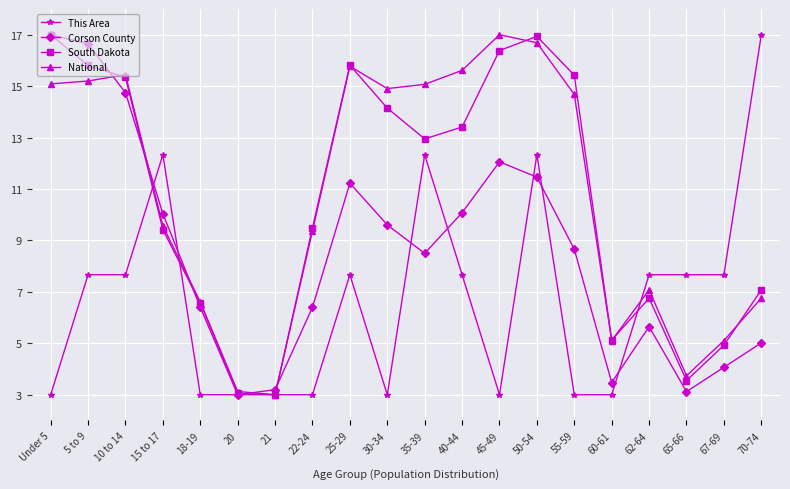

What is the label of the 3rd point from the right?

65-66